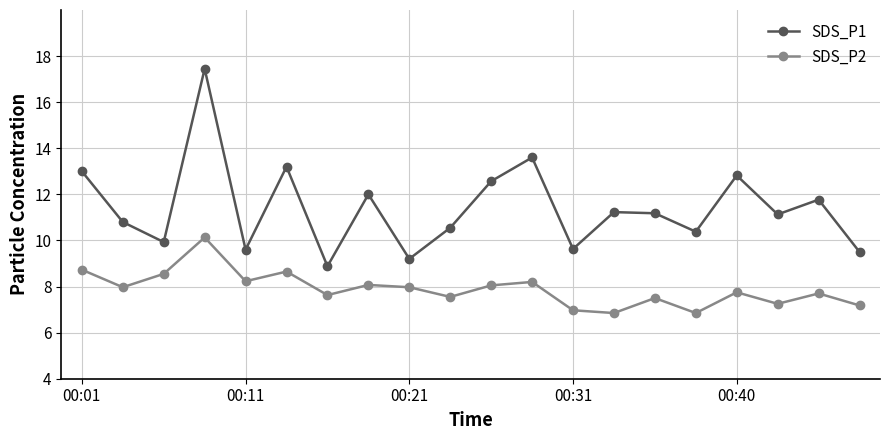

What is the maximum value for SDS_P2?

10.1